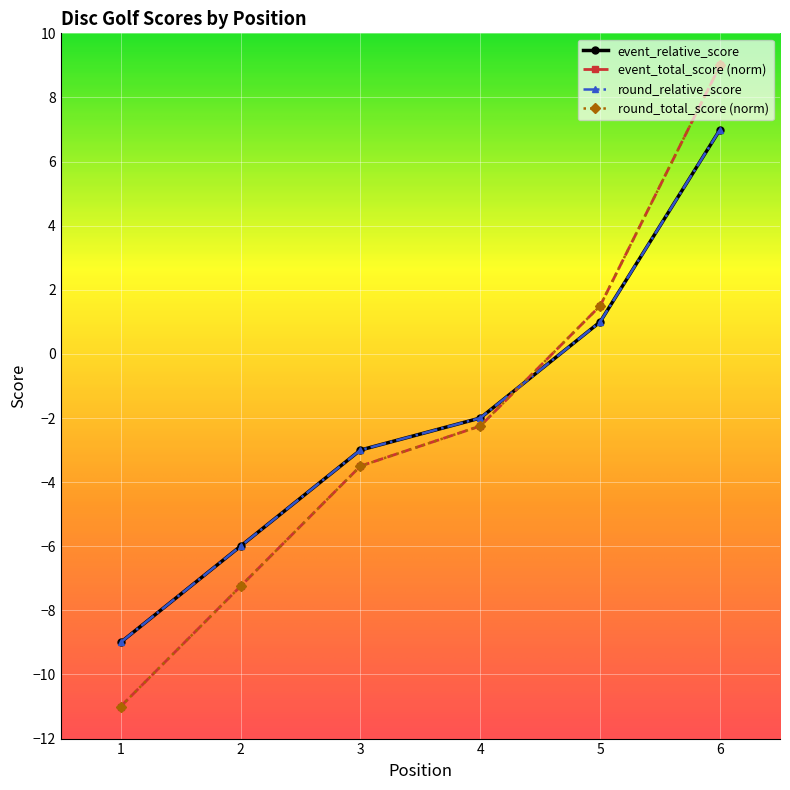

What is the value of the event_relative_score point at the 1st from the left?

-9.0